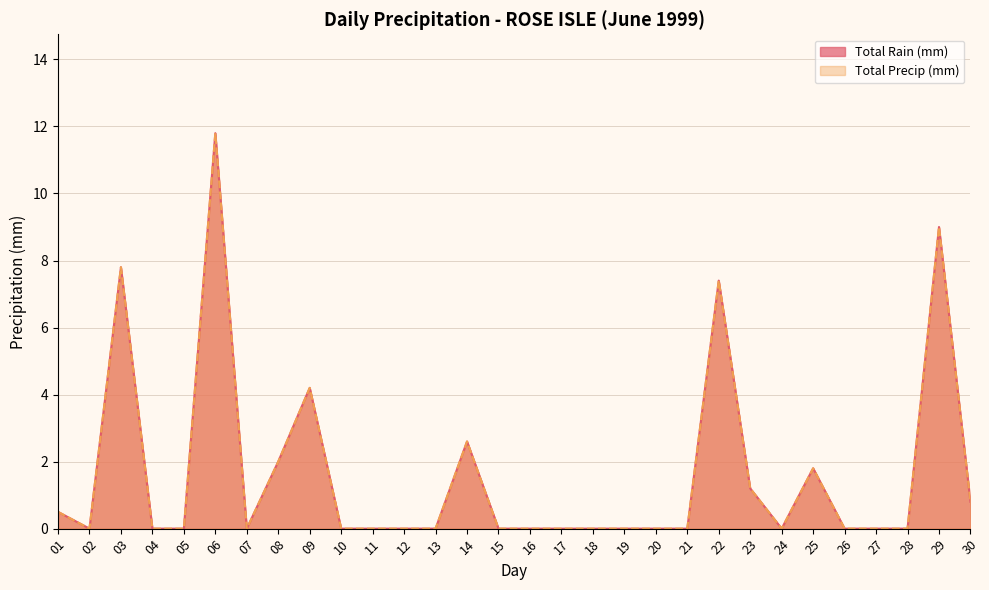

At how many categories does at least one series exceed 0?

11